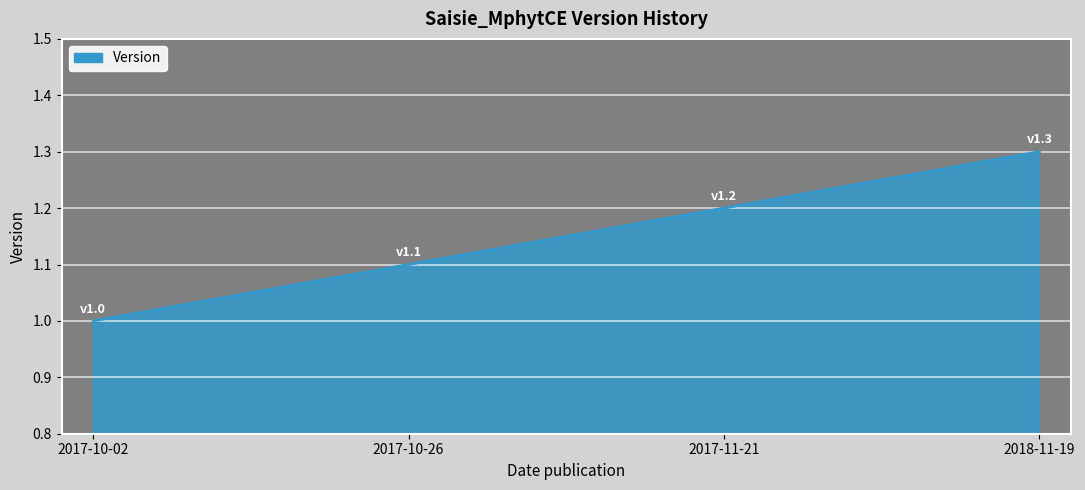

How many lines are shown in the chart?

1